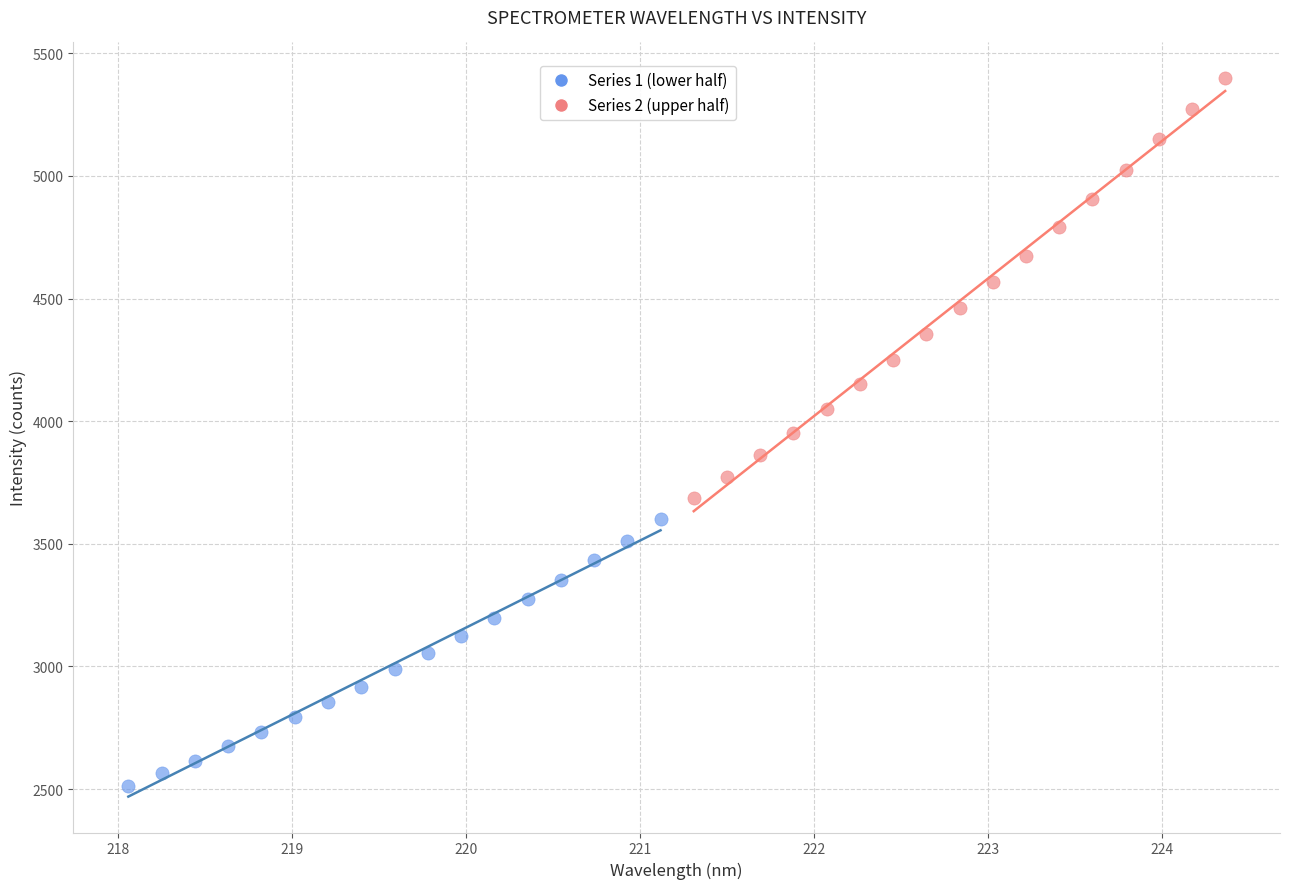

Which series has the largest Y range (max minus min)?

Series 2 (upper half)